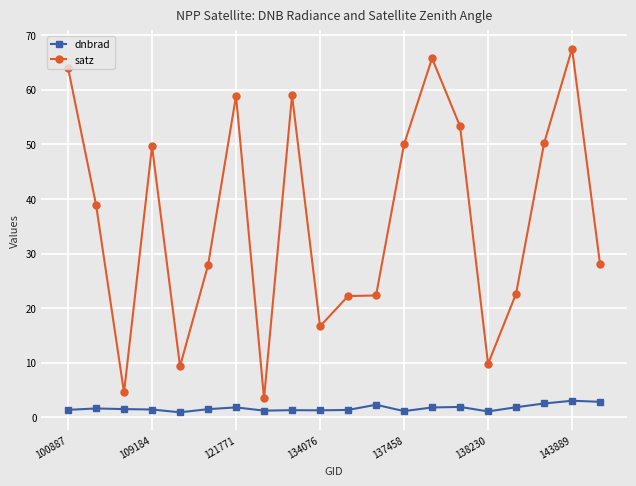

True or false: satz has more than 0 interior local peaks.

True